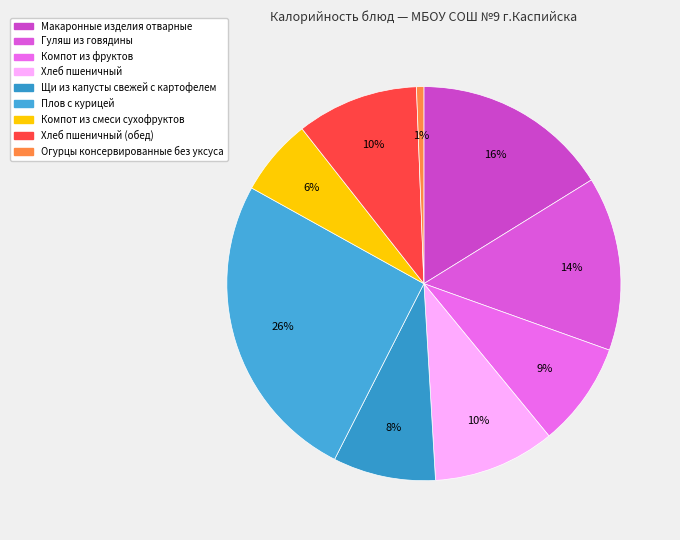

To the nearest percent, what is the average slice percentage?

11%